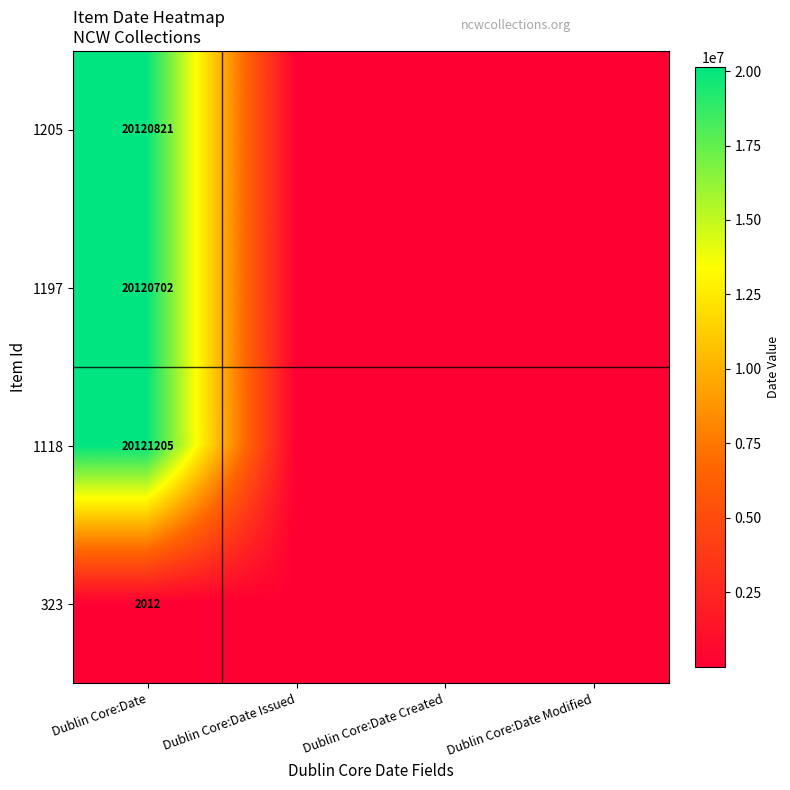

The 1197 series shows 20120702 at Dublin Core:Date. True or false?

True